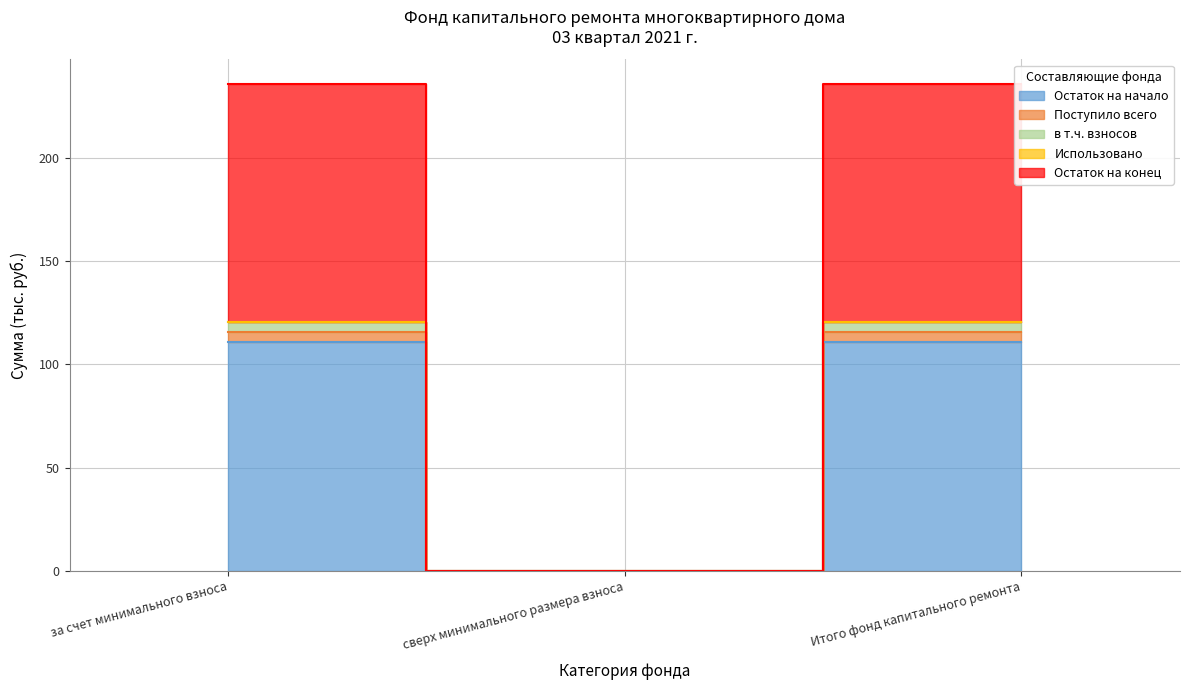

Is this an area chart (filled region under the line)?

No